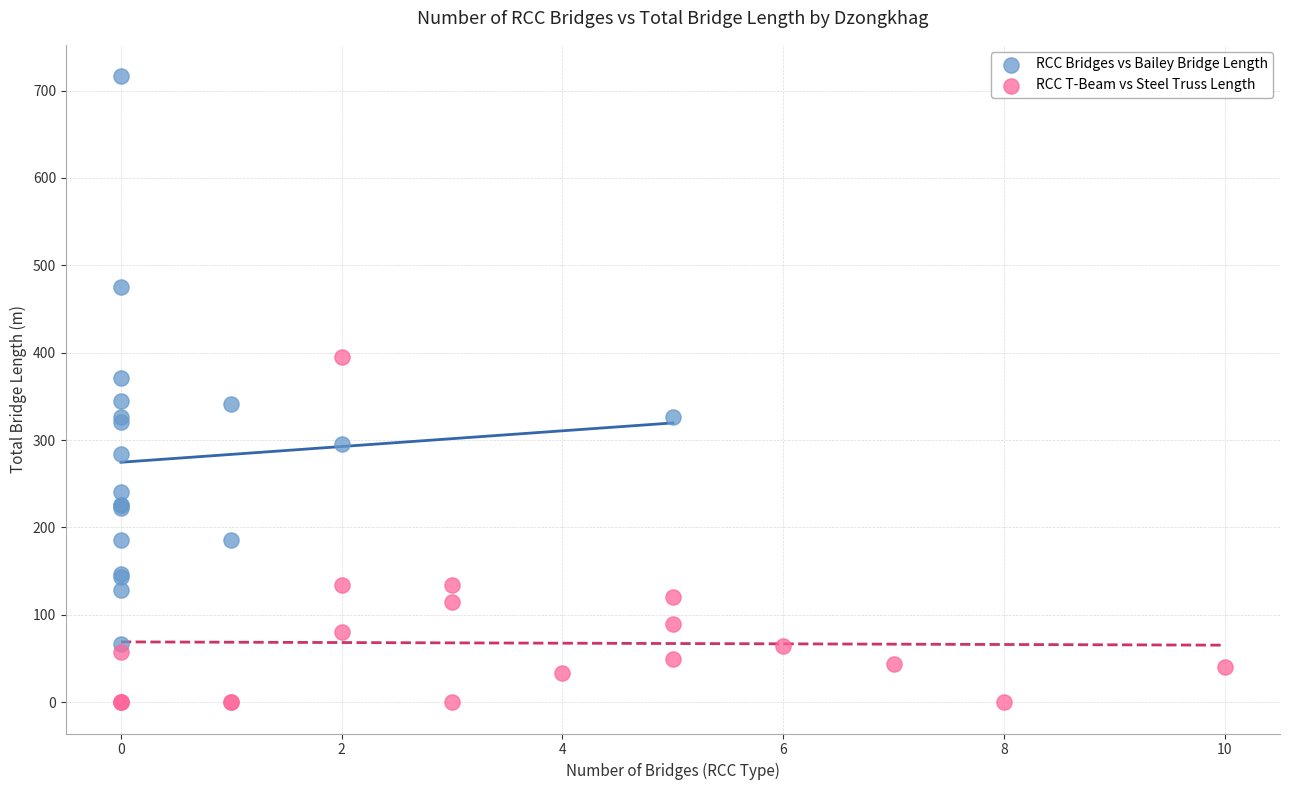

Which series reaches the maximum Y coordinate?

RCC Bridges vs Bailey Bridge Length